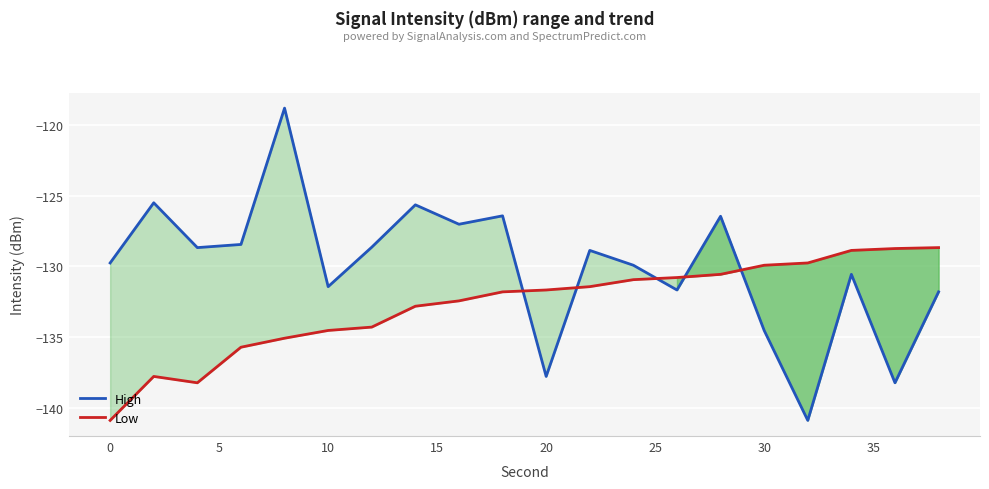

In Low, how many points are lower than both neighbors (excluding endpoints)?

1